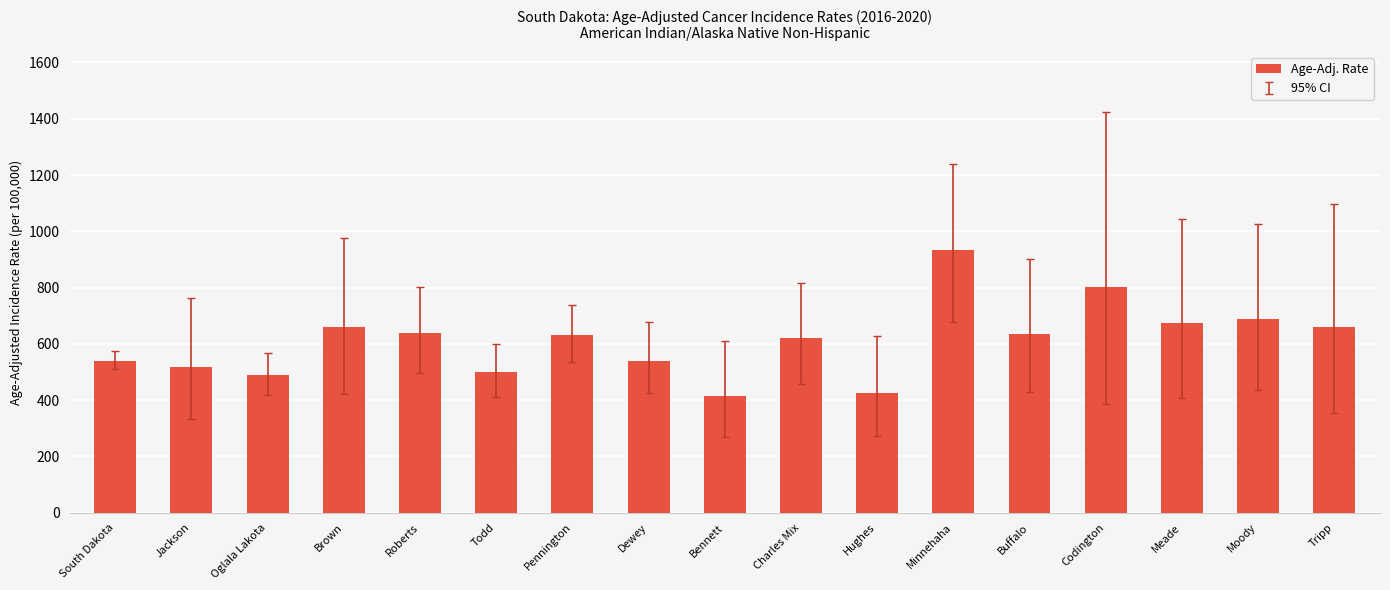

What is the label of the 17th bar from the left?

Tripp